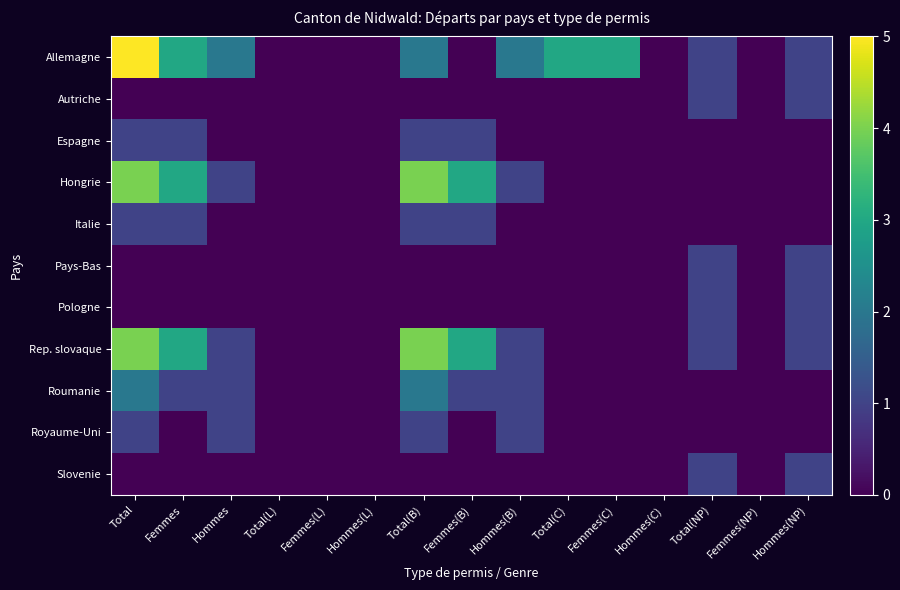

At which category is the sum across all series the highest?

Total